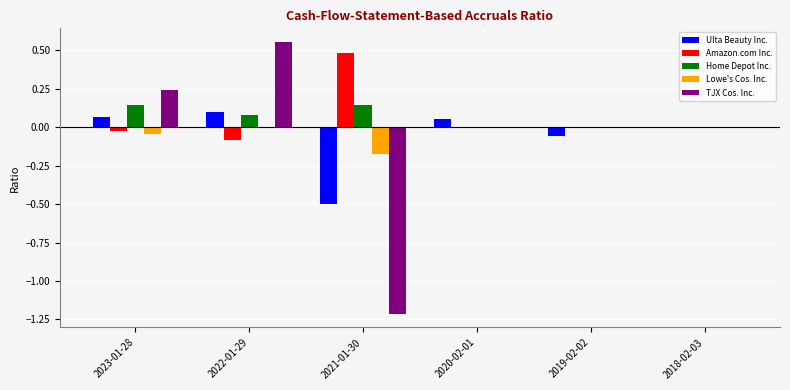

At which category is the sum across all series the highest?

2022-01-29